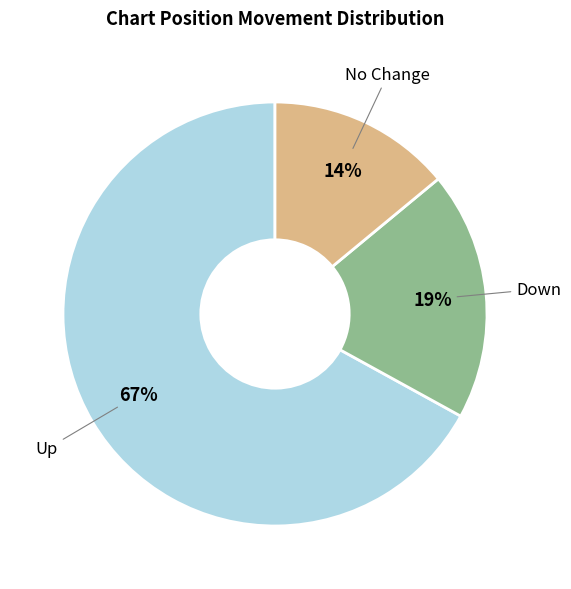

Is there a majority slice in this chart?

Yes